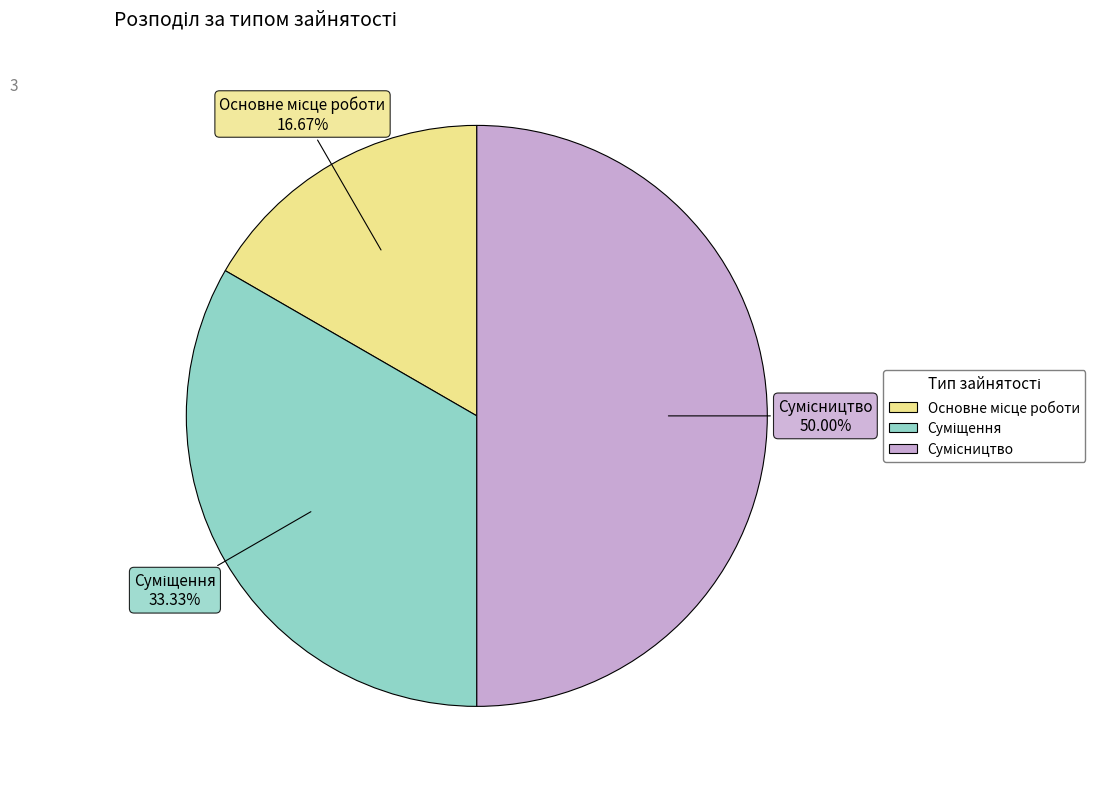

How many slices are in this pie chart?

3